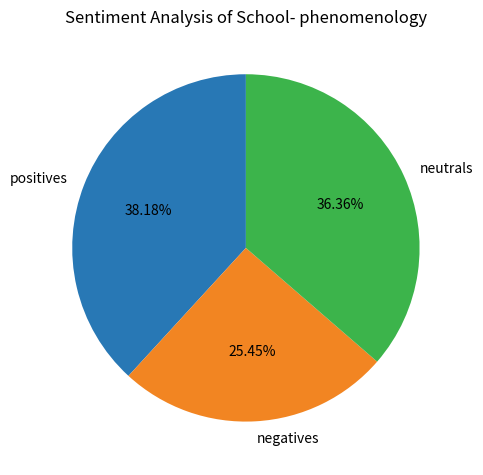

Combined, do positives and neutrals account for over 50%?

Yes